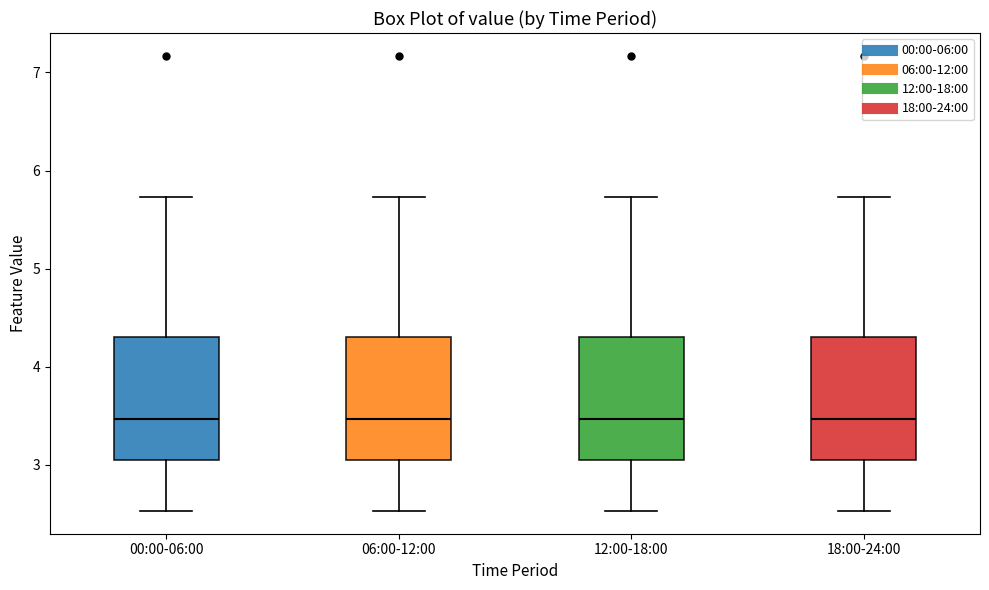

Reading left to right, transcribe this box plot: for each box, give where its median line is, the range the box spans, and where its two whiskers end, as read against the y-axis. The values are not printed on the chart, so give them approximately, as read against the axis.

00:00-06:00: median 3.5, box 3.1 to 4.3, whiskers 2.5 to 5.7
06:00-12:00: median 3.5, box 3.1 to 4.3, whiskers 2.5 to 5.7
12:00-18:00: median 3.5, box 3.1 to 4.3, whiskers 2.5 to 5.7
18:00-24:00: median 3.5, box 3.1 to 4.3, whiskers 2.5 to 5.7